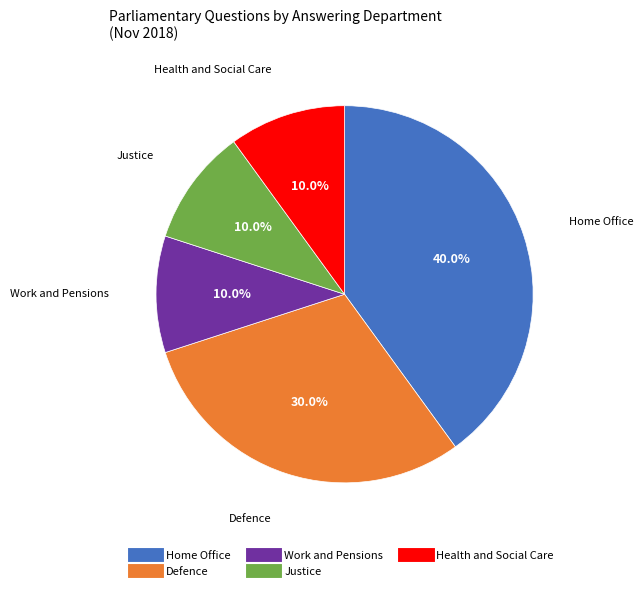

Is there any slice that represents more than half of the pie?

No